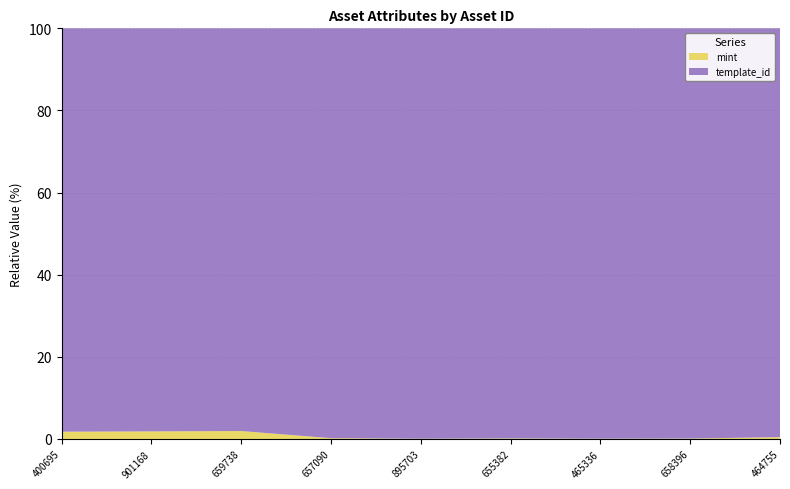

Reading left to right, list all the values displayed in this chart.

mint: 7396	7717	8091	1037	333	706	389	576	2405
template_id: 410375	410375	410375	527529	527533	528368	534089	534089	541468